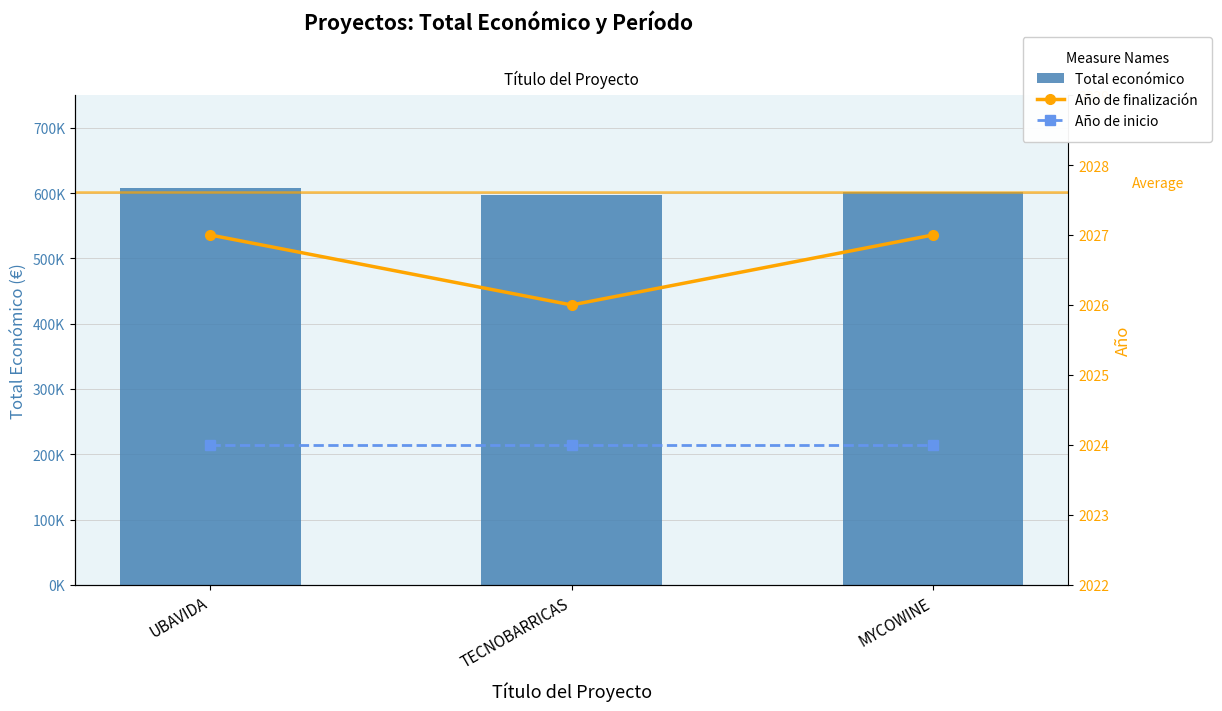

Rank the categories by Año de finalización value from highest to lowest.

UBAVIDA, MYCOWINE, TECNOBARRICAS